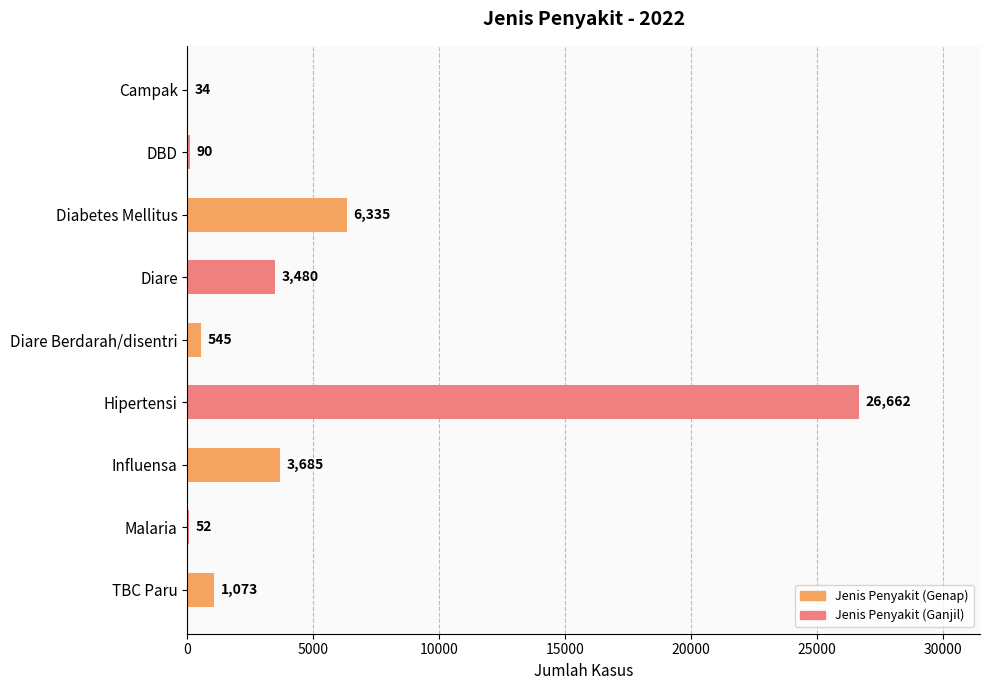

Is it true that the value at Diare is 3480?

True